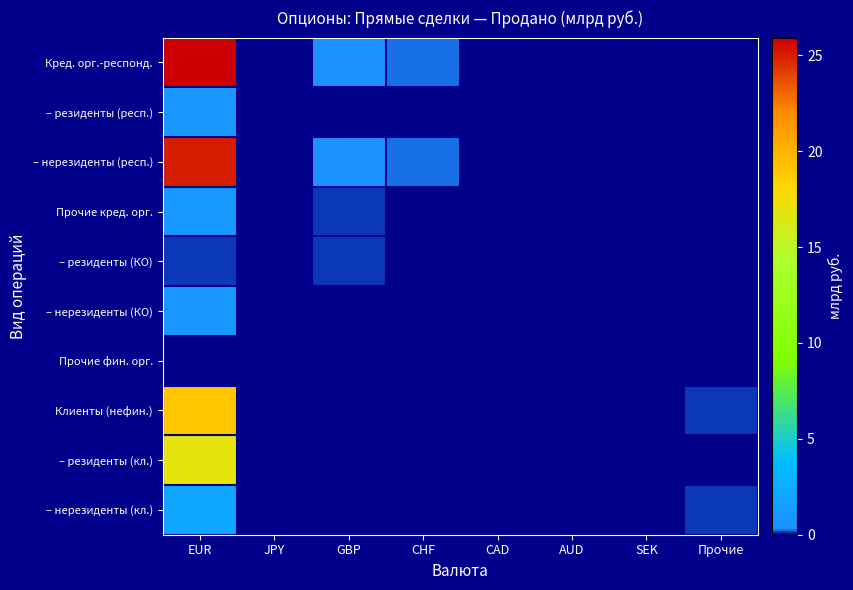

At how many categories does at least one series exceed 7?

1